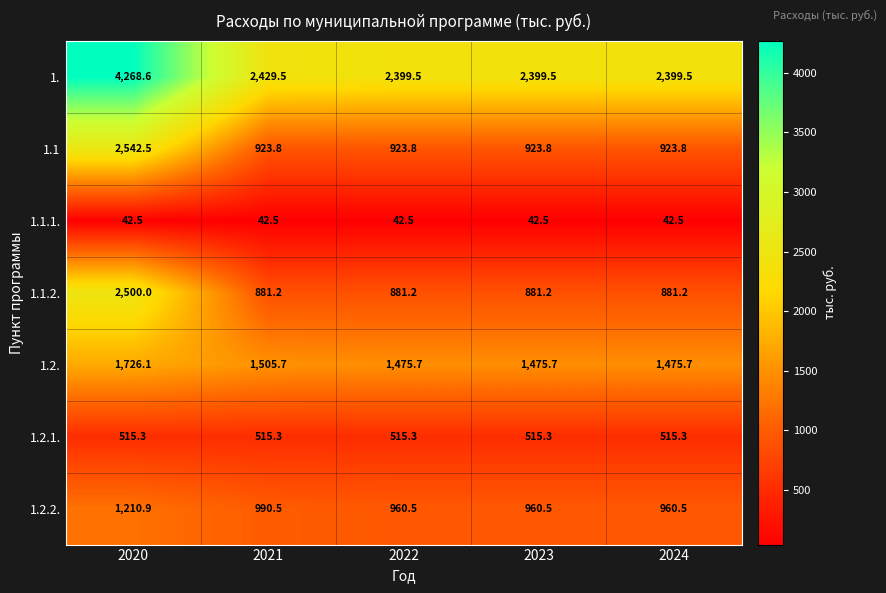

Count the number of data series in this chart.

7